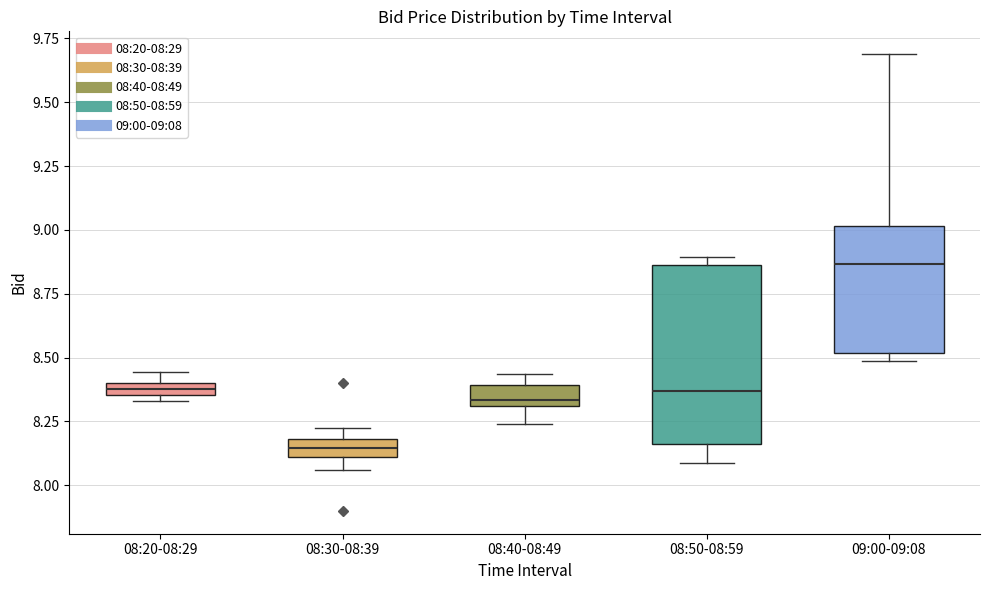

Which box has the lowest median line?

08:30-08:39